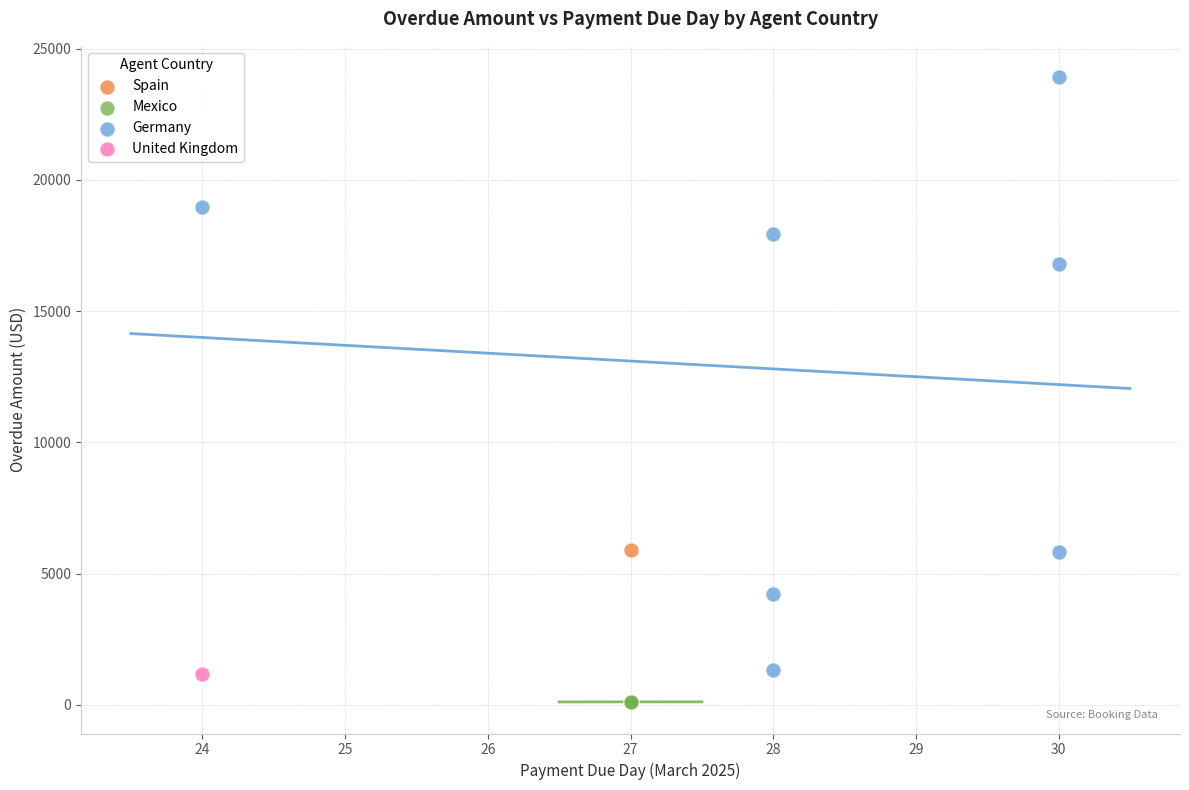

Which series reaches the maximum Y coordinate?

Germany